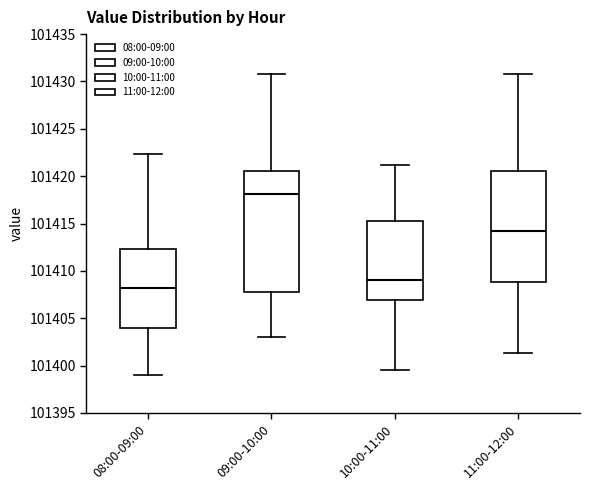

Which box is the tallest, from its lower edge to its upper edge?

09:00-10:00